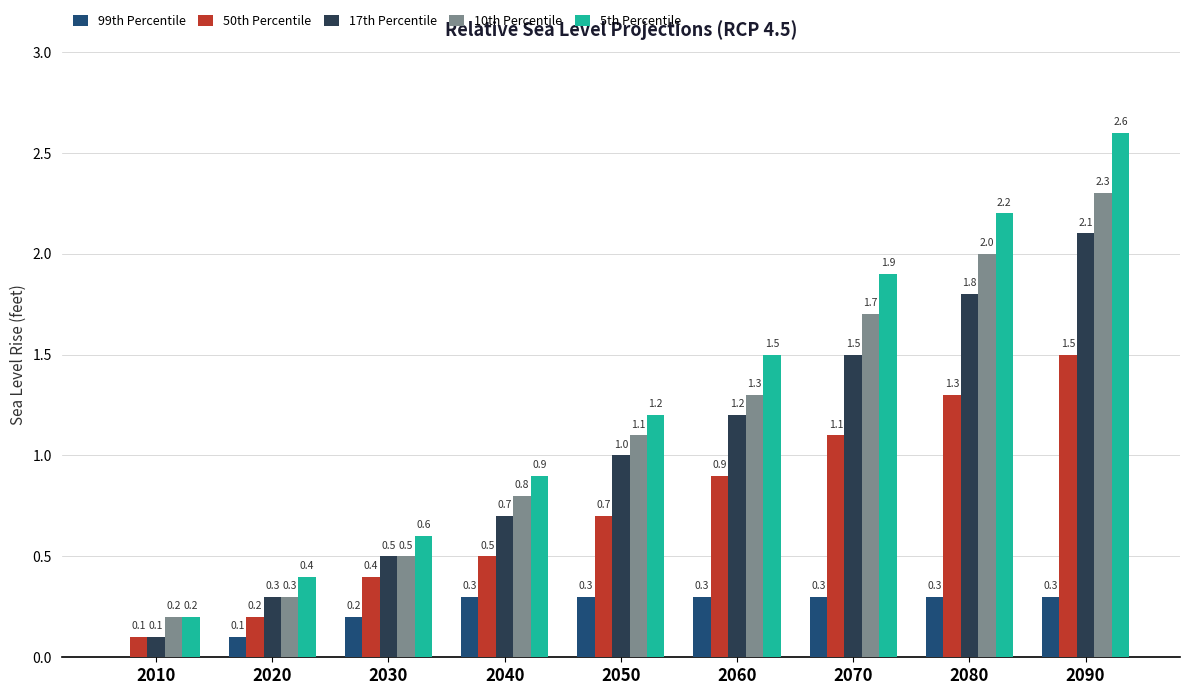

Does the chart contain stacked bars?

No